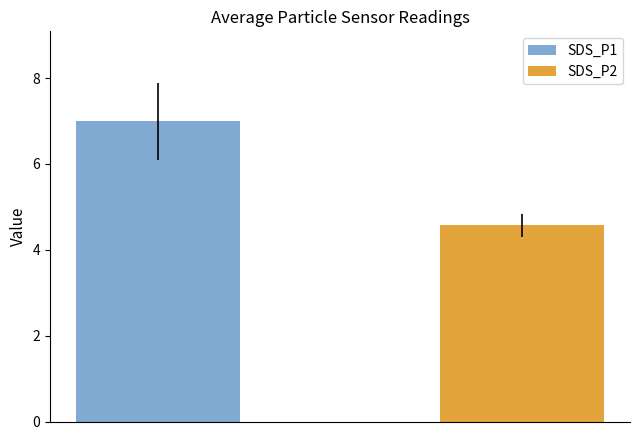

Reading left to right, transcribe all the data shown in this chart.

SDS_P1: 7.0
SDS_P2: 4.6